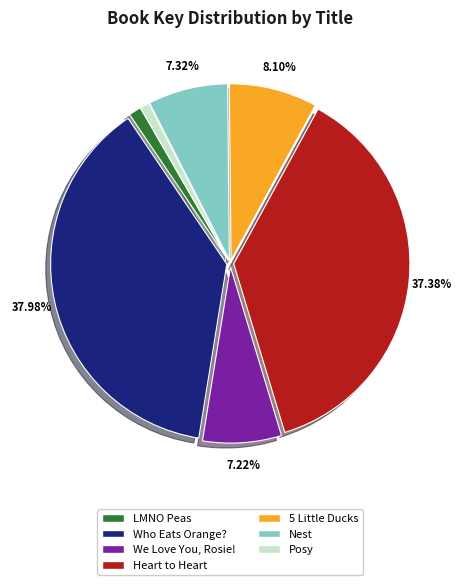

What is the largest slice in the pie chart?

Who Eats Orange?